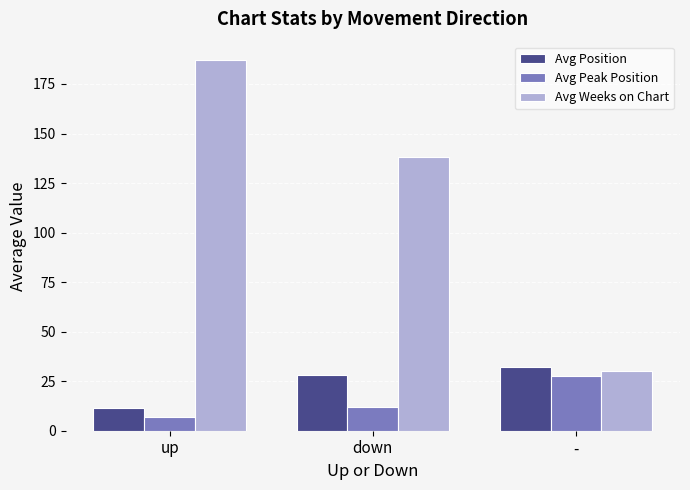

List the labels in order of Avg Weeks on Chart value, largest first.

up, down, -